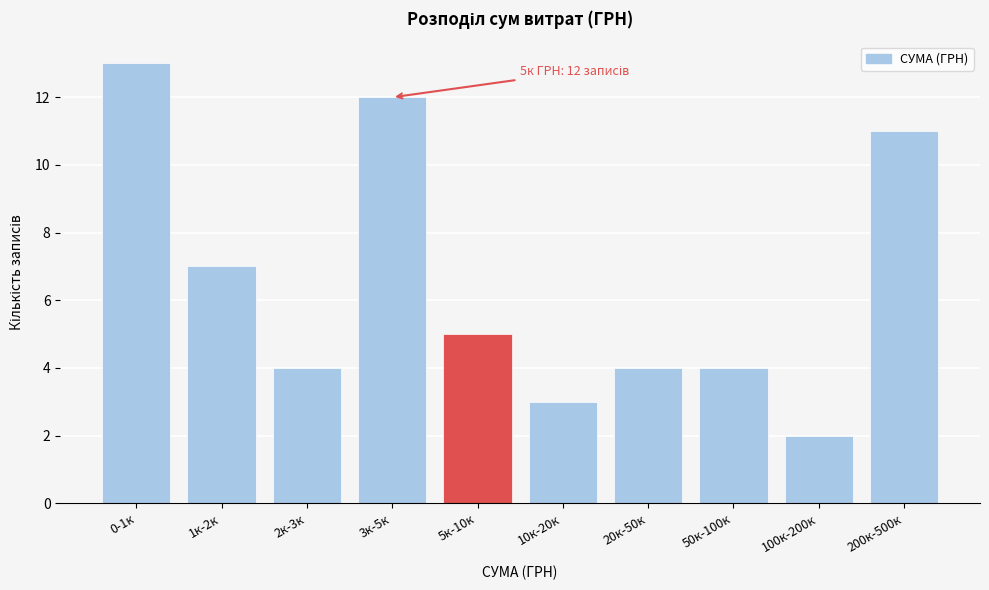

Reading right to left, extract all data points from this chart.

11	2	4	4	3	5	12	4	7	13